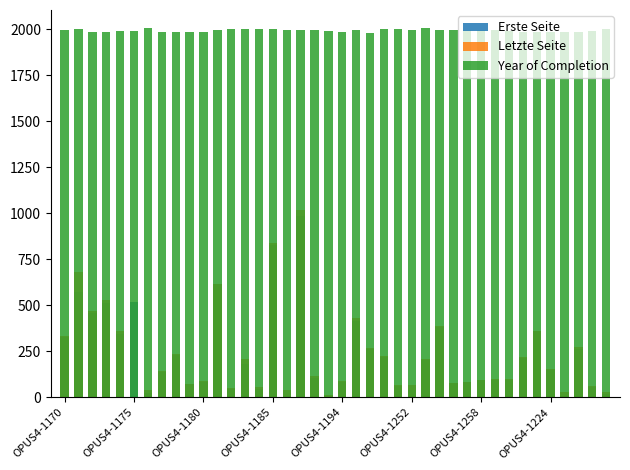

What are all the series names shown in the legend?

Erste Seite, Letzte Seite, Year of Completion